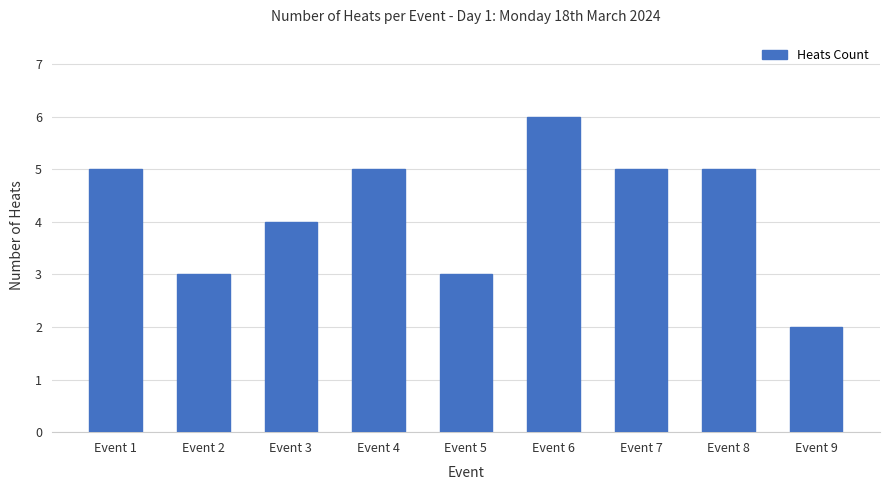

What is the difference between the maximum and minimum values?

4